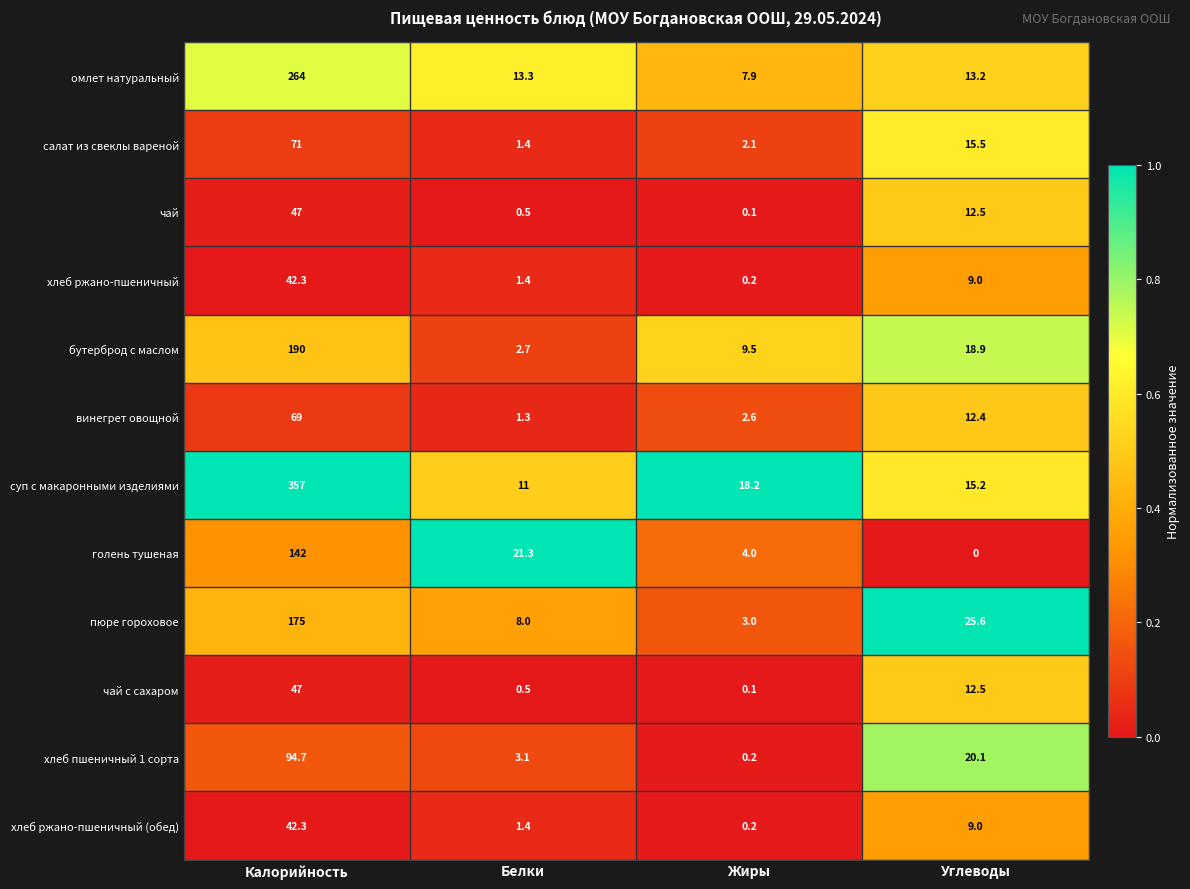

At which category is the sum across all series the highest?

Калорийность